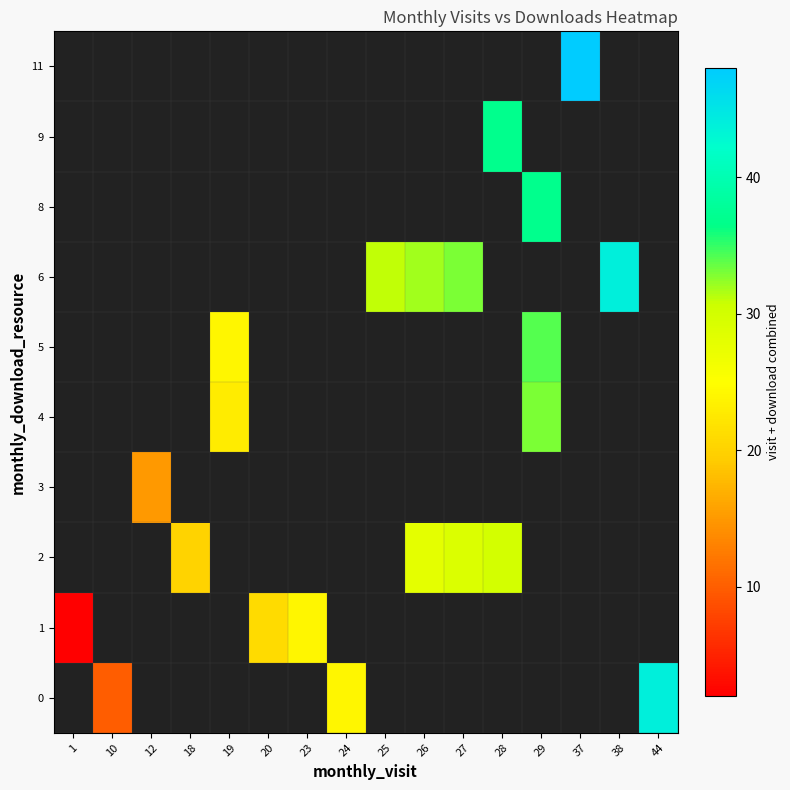

At which category does the chart reach its peak across all series?

37